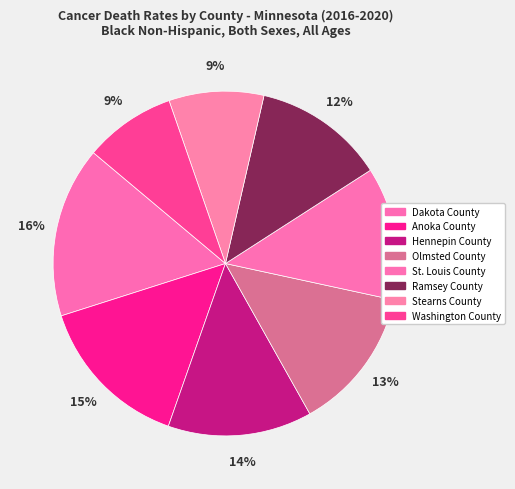

What is the smallest slice in the pie chart?

Washington County